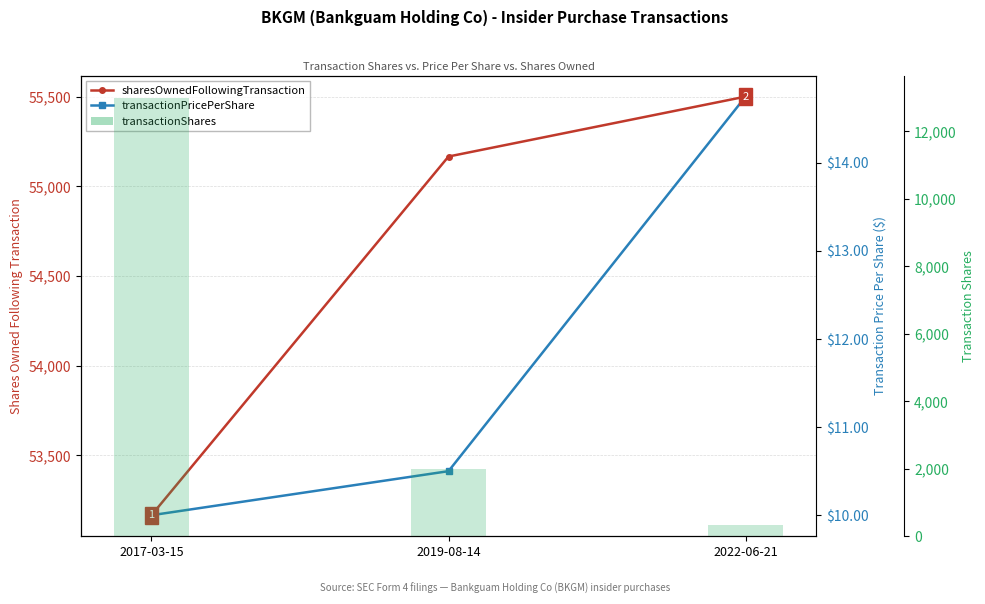

What is the difference between the maximum and minimum values in the transactionPricePerShare series?

4.8